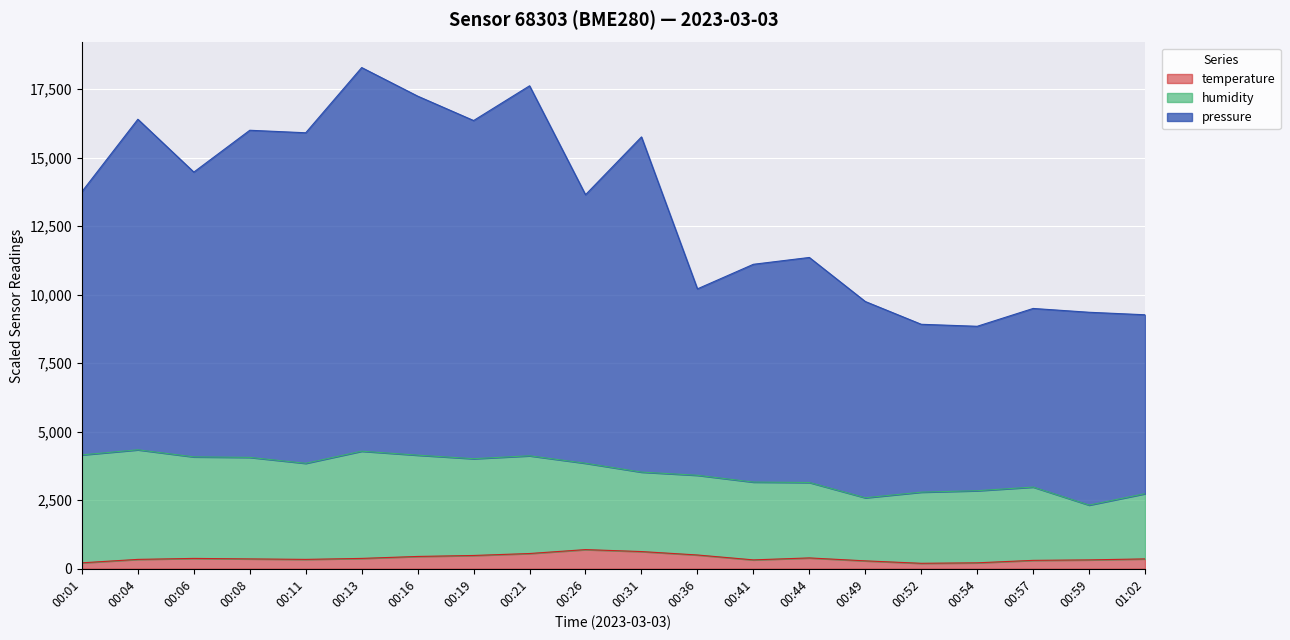

True or false: temperature and pressure intersect in this chart.

False